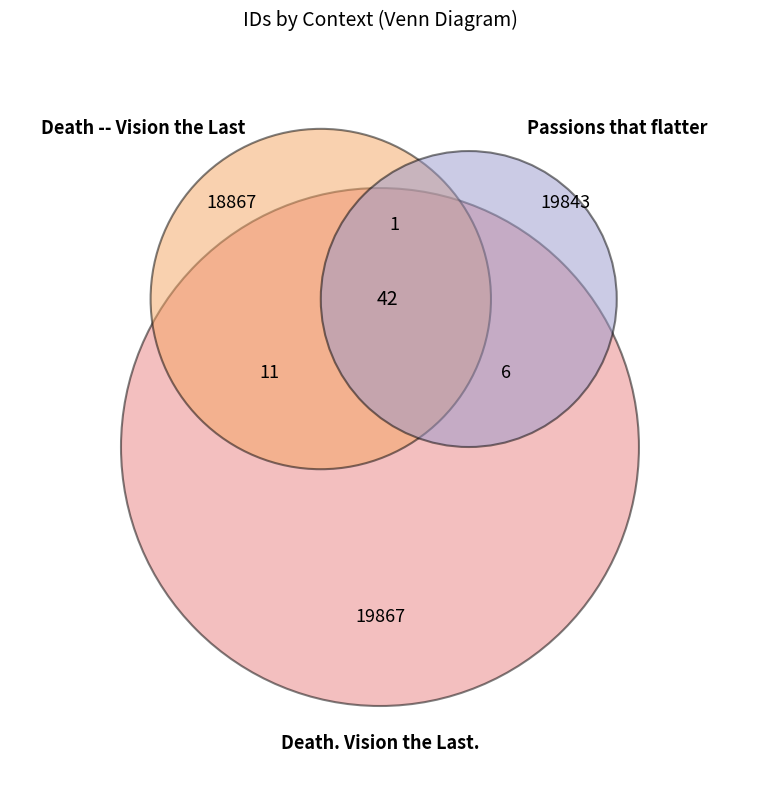

Does any single category account for the majority?

No